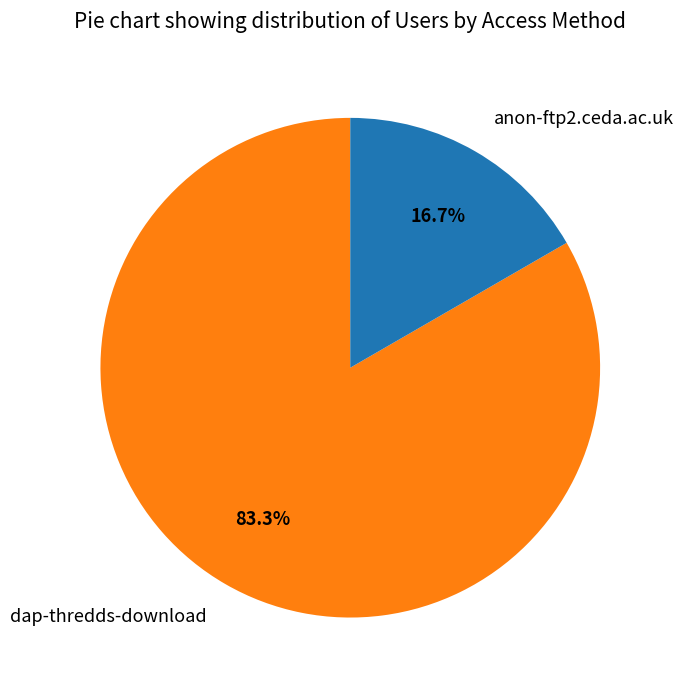

To the nearest percent, what percentage of the pie is anon-ftp2.ceda.ac.uk?

17%